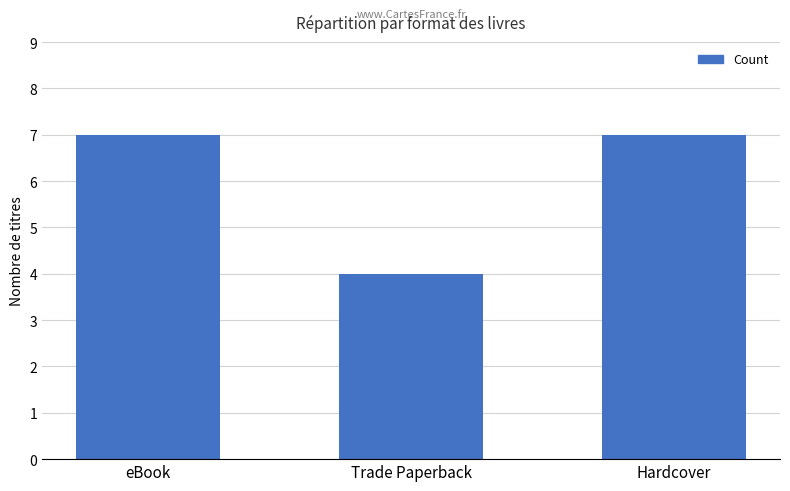

Where is the data nearest to the value 5?

Trade Paperback